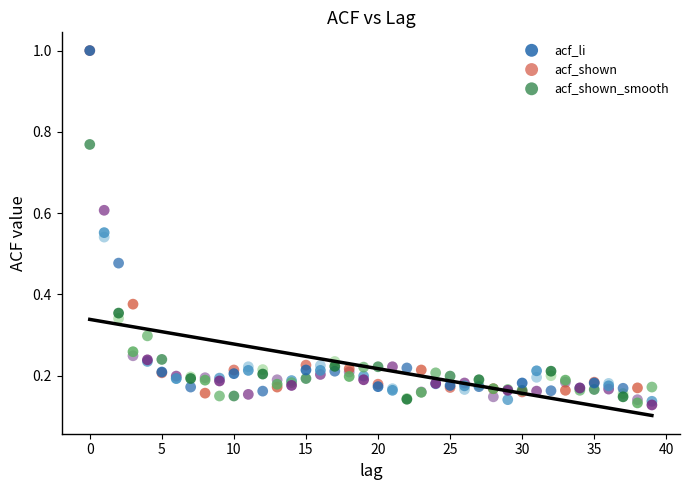

Which series has the widest spread of Y values?

acf_li